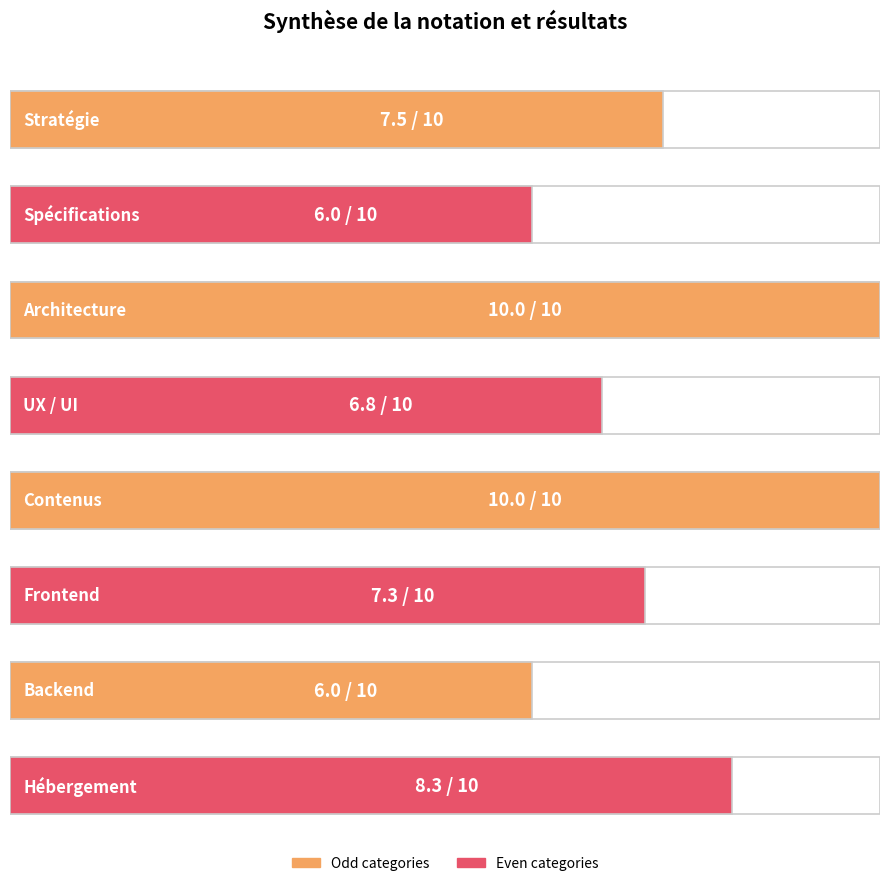

What is the ratio of the value at Hébergement to the value at Backend?

1.4